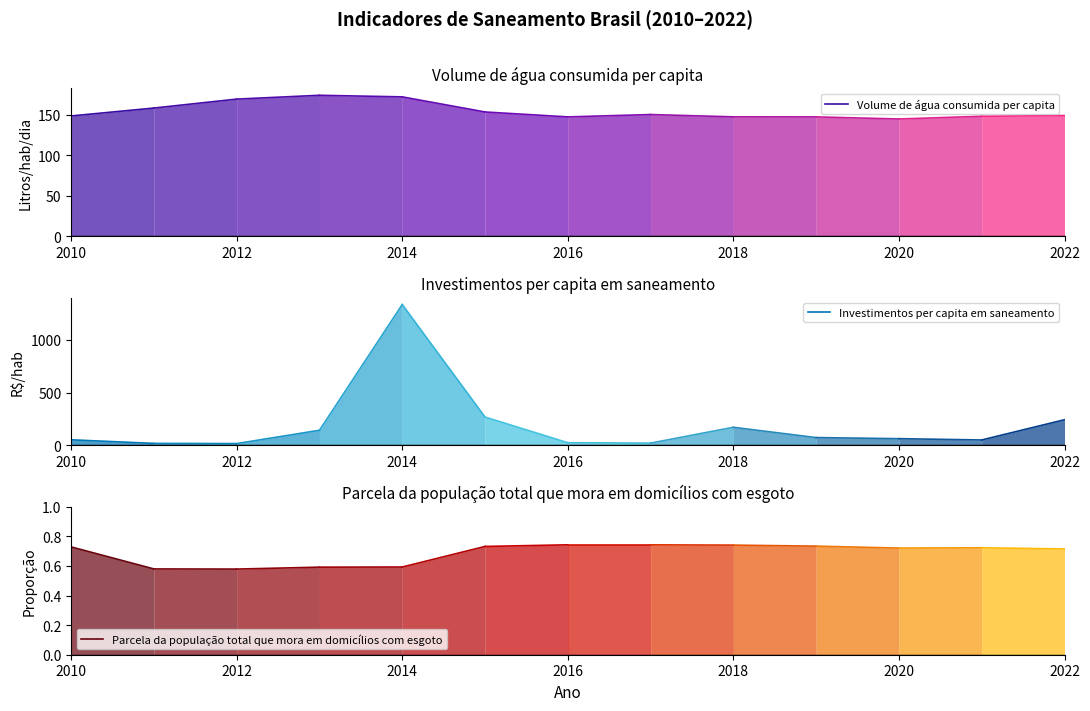

Is it true that Investimentos per capita em saneamento equals 53.3 at 2010?

True